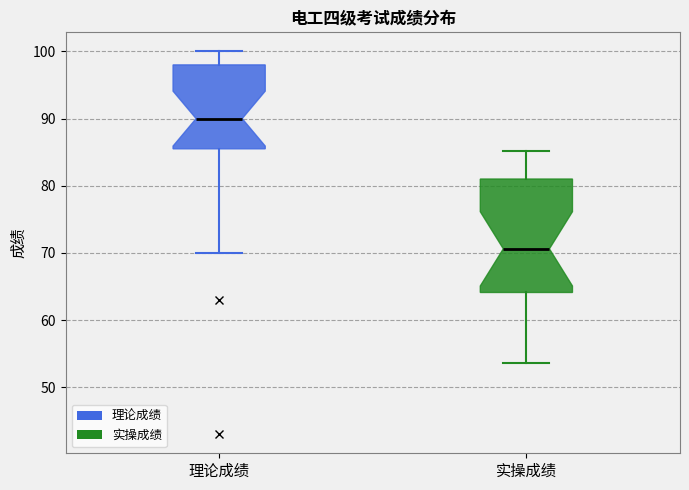

Which box is the tallest, from its lower edge to its upper edge?

实操成绩